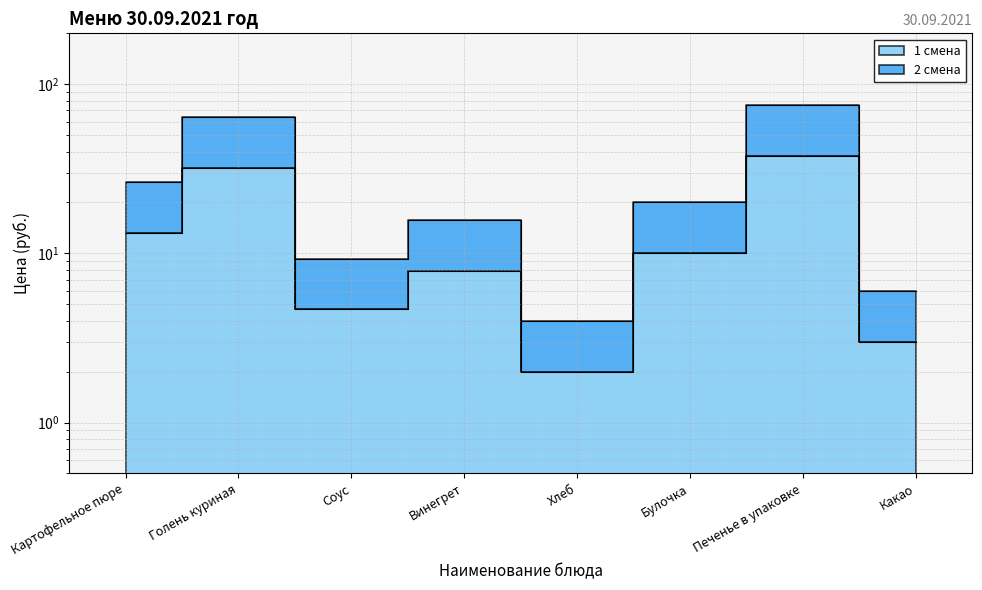

True or false: 2 смена and 1 смена cross at least once.

False